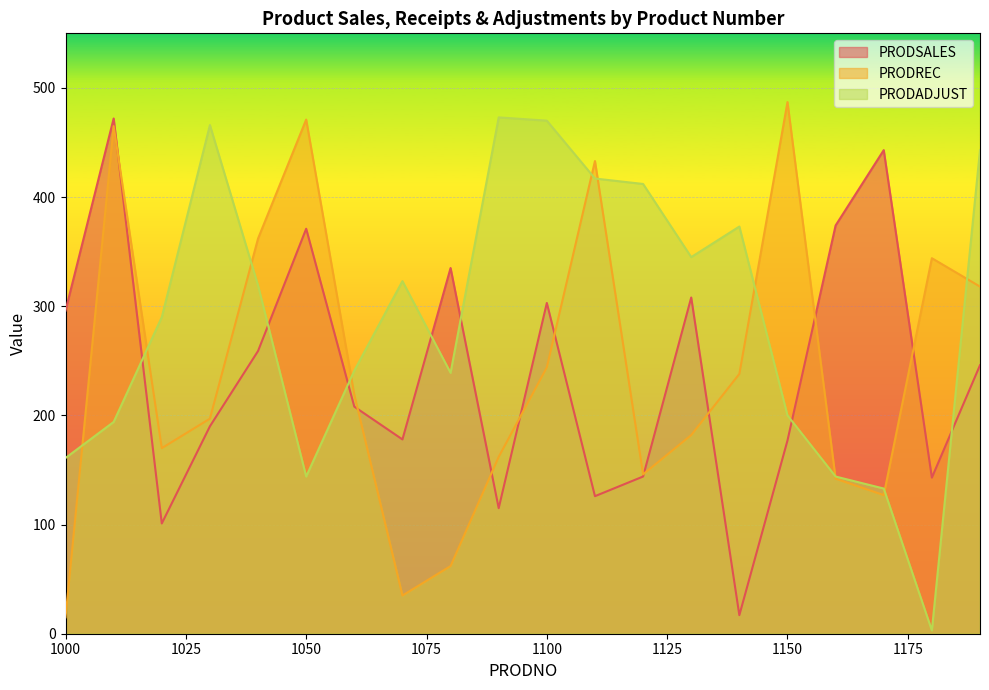

Between 1150 and 1160, which series saw the biggest shift?

PRODREC